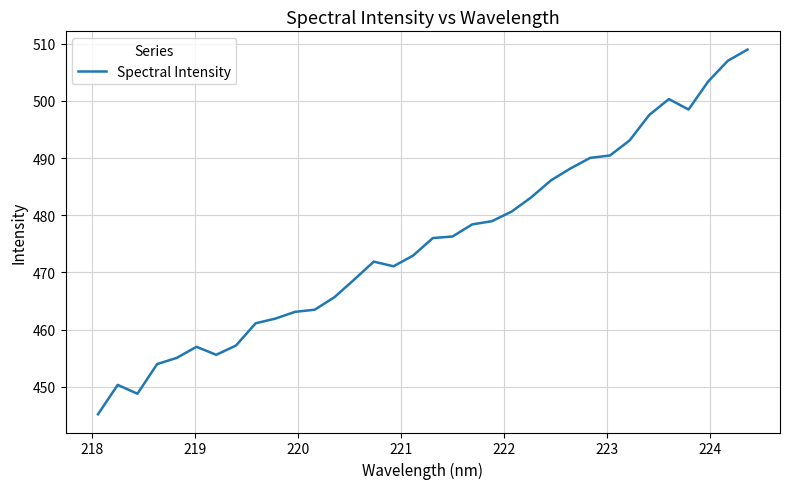

What is the greatest value displayed?

509.0